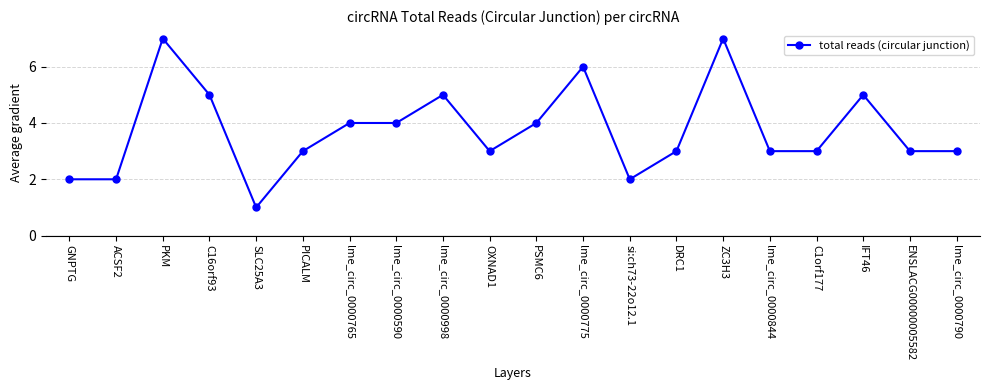

Where is the first local maximum?

PKM